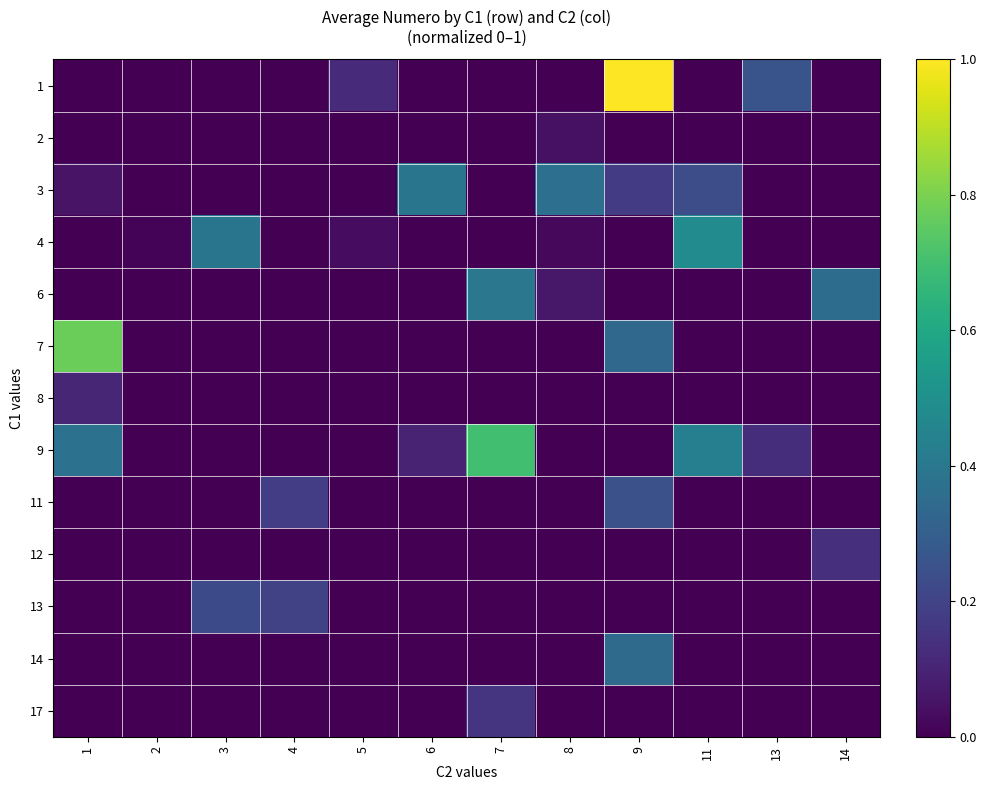

What is the maximum value shown in the chart?

1.0